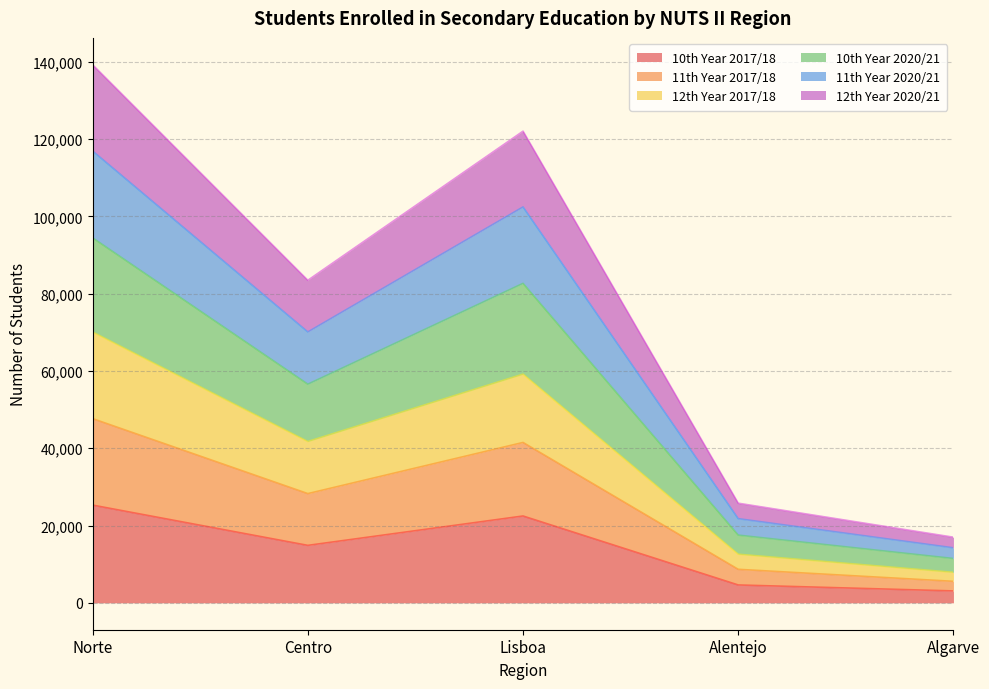

At which category does 12th Year 2020/21 reach its first local peak?

Lisboa